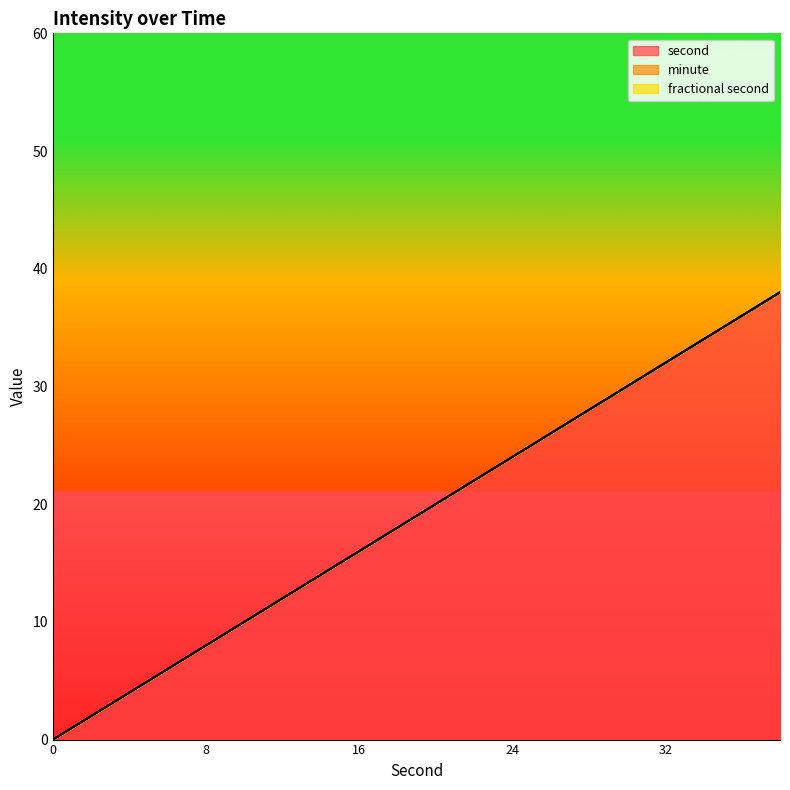

True or false: fractional second and minute cross at least once.

False